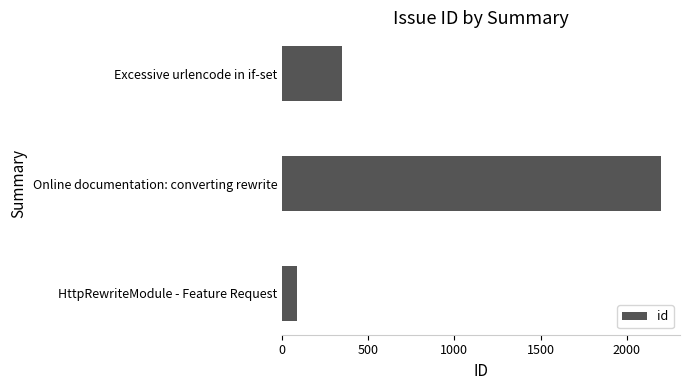

Approximately how many times larger is the value at HttpRewriteModule - Feature Request compared to Excessive urlencode in if-set?

0.3